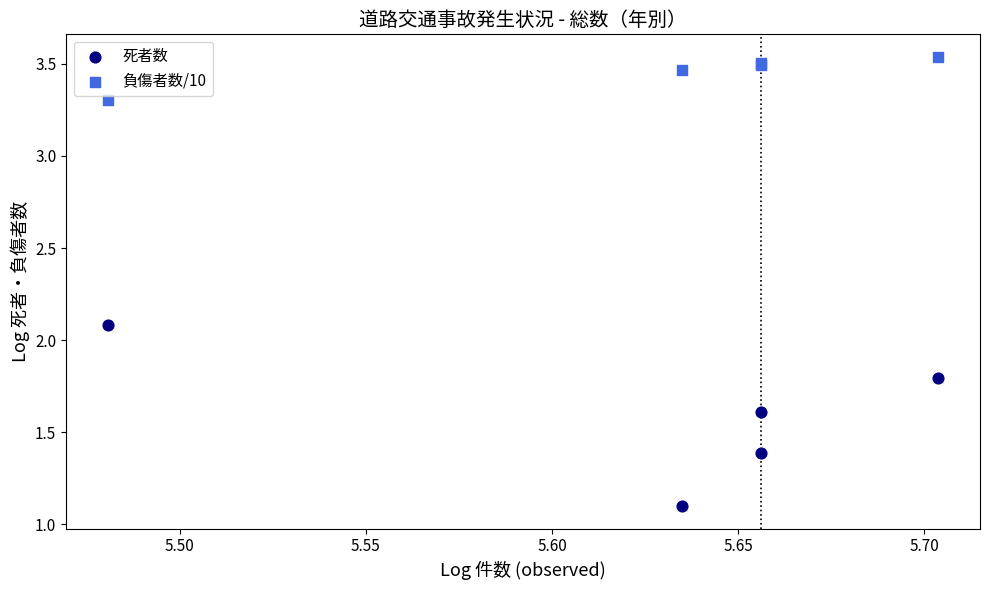

Across all series, what Y value is closest to 2?

2.1